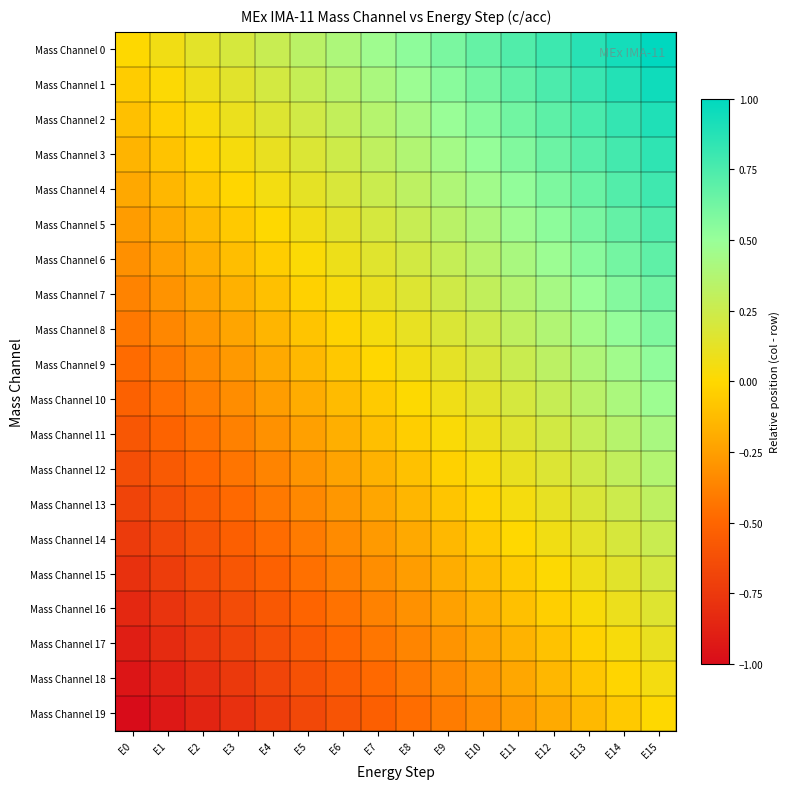

What is the spread (max minus min) of values at E2?

1.0